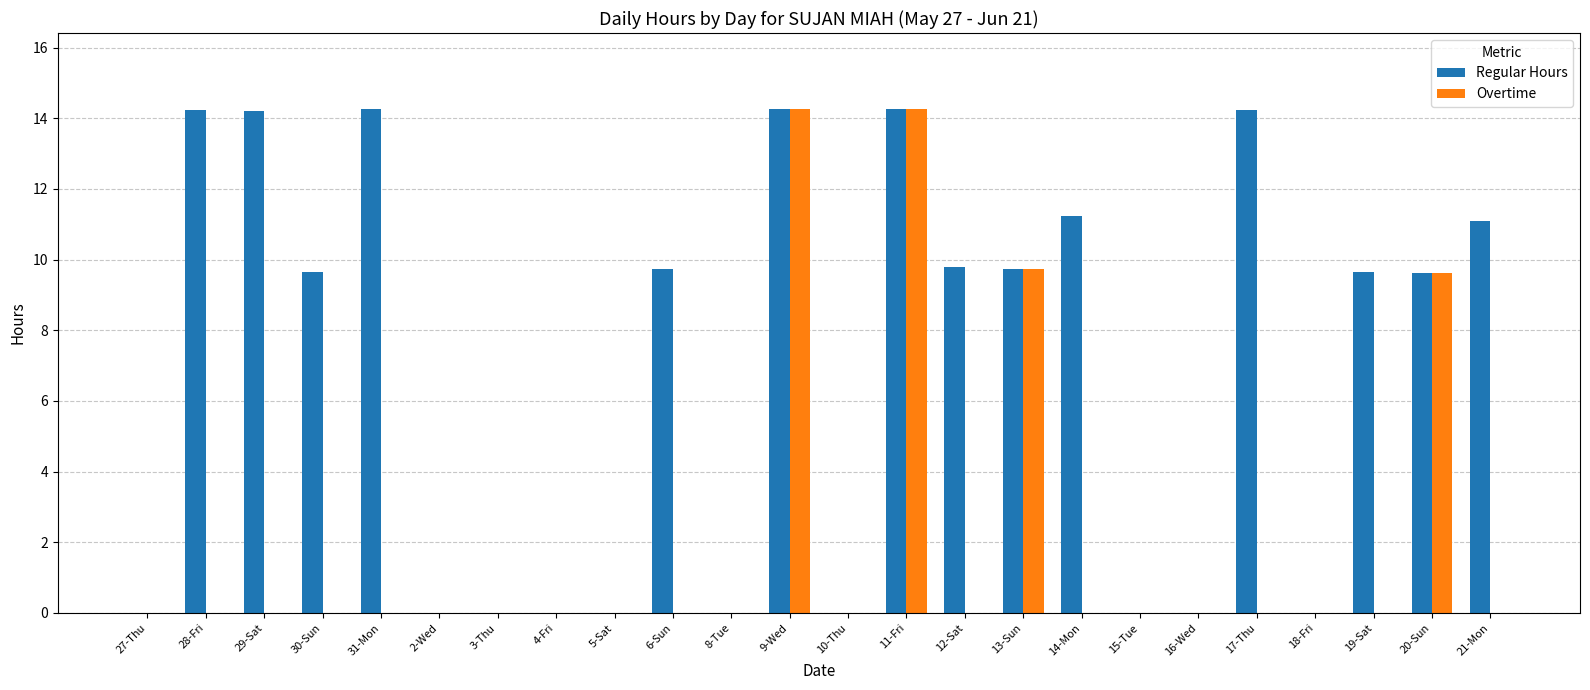

What is the approximate value of Regular Hours at 28-Fri?

14.2